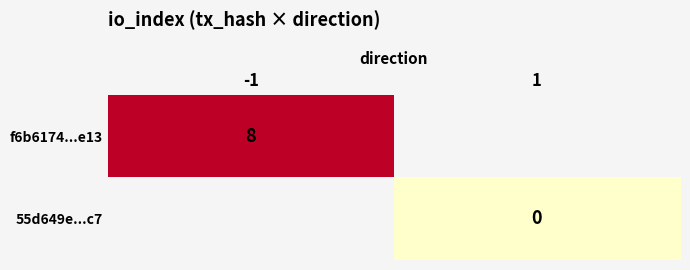

Is the value of f6b6174...e13 at -1 greater than the value of 55d649e...c7 at 1?

Yes